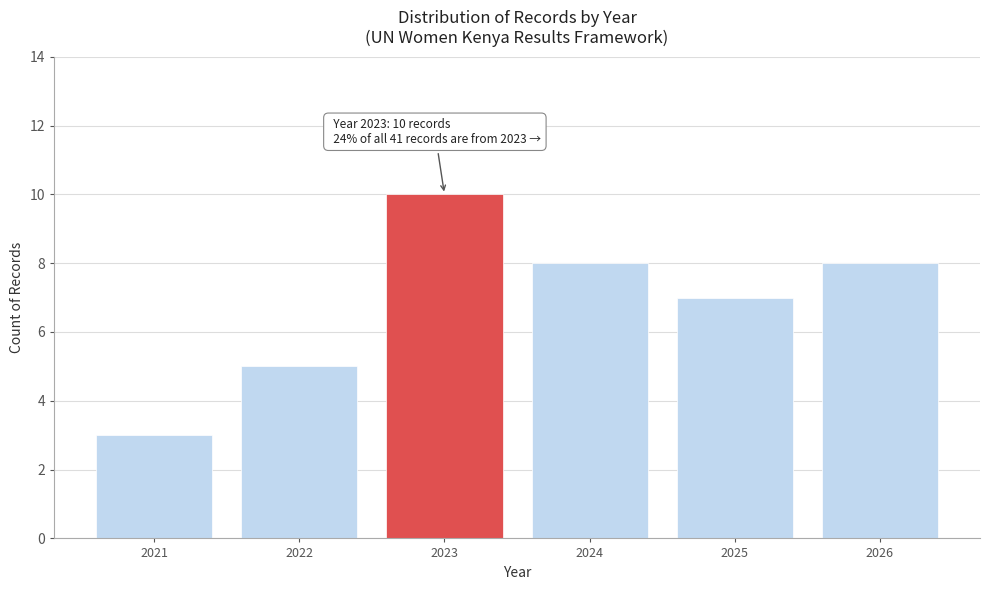

Which range on the x-axis has the tallest bar?

2022.5 to 2023.5